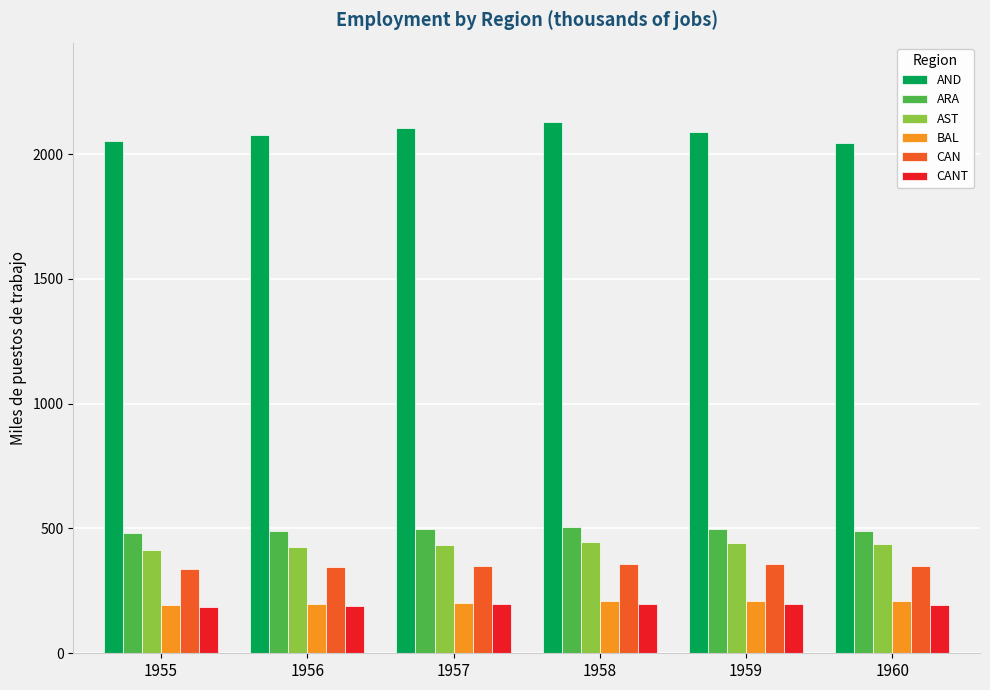

What is the highest value of the CAN series?

358.4